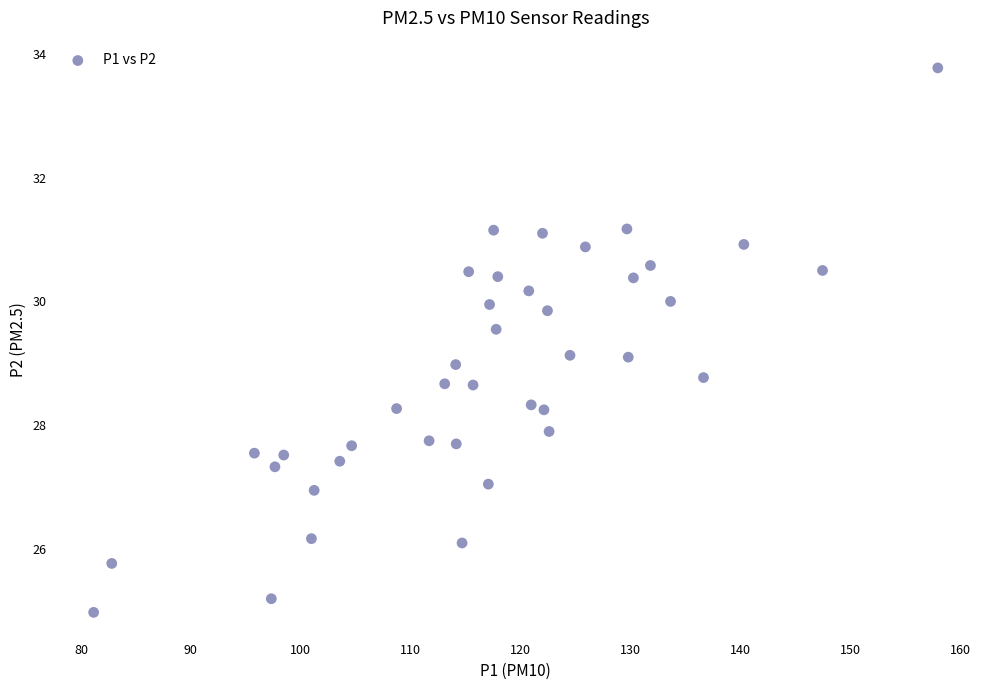

What is the range of X values (max minus min)?

76.8